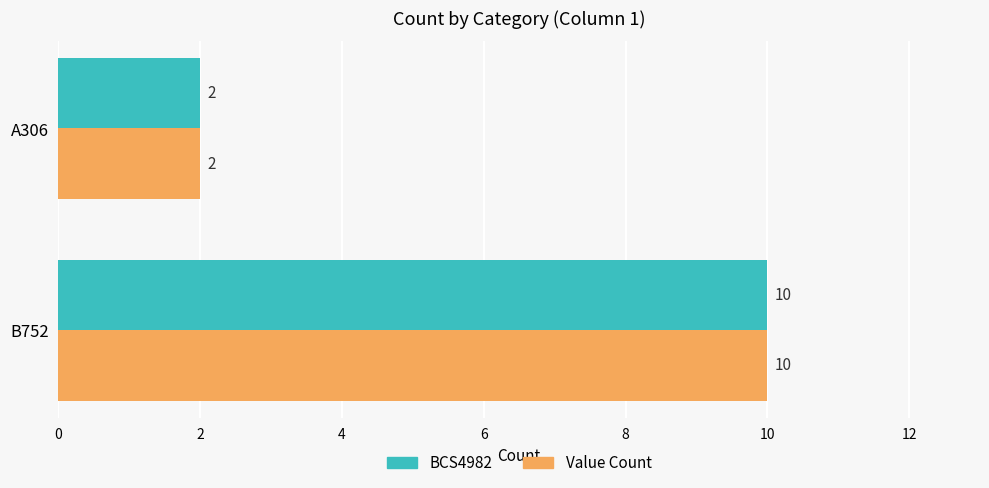

What is the total value across all series at B752?

20